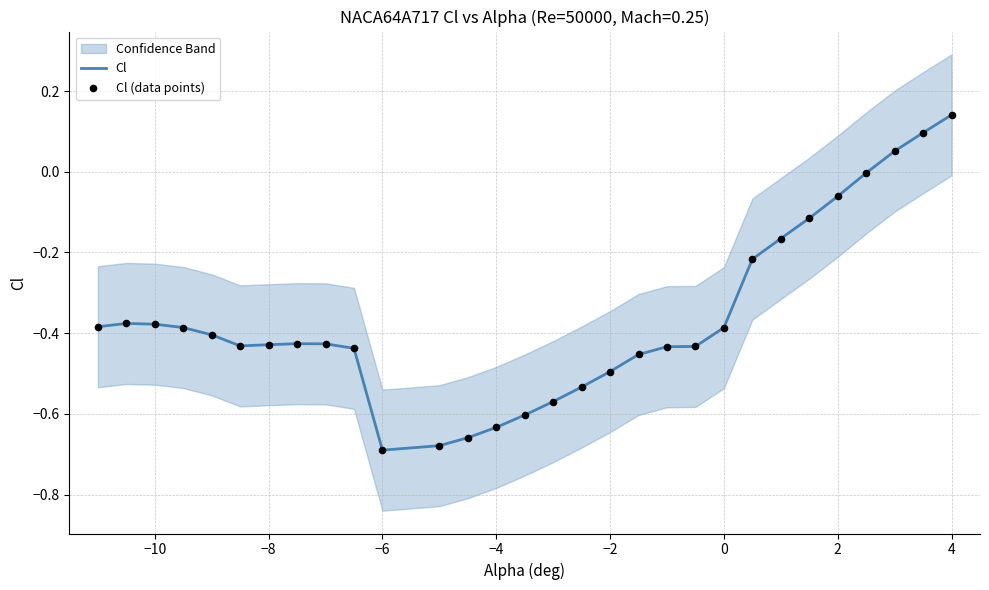

Which series reaches the minimum Y coordinate?

Cl